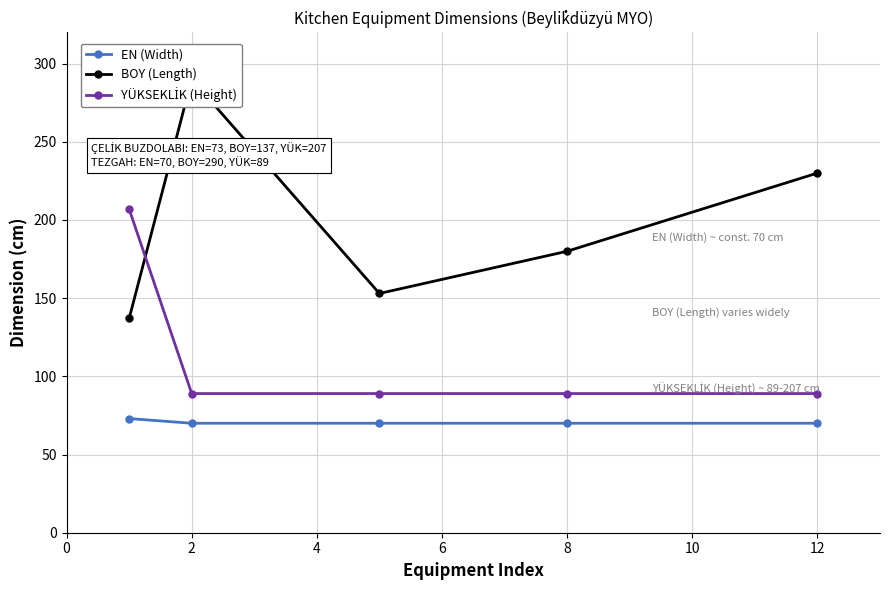

True or false: EN (Width) has more than 2 interior local peaks.

False